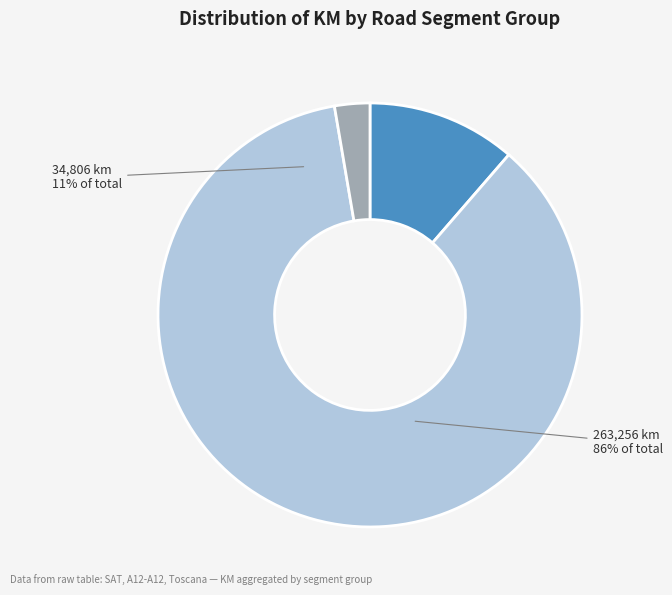

What percentage is NOT represented by A12-A12 (170)?

89.2%